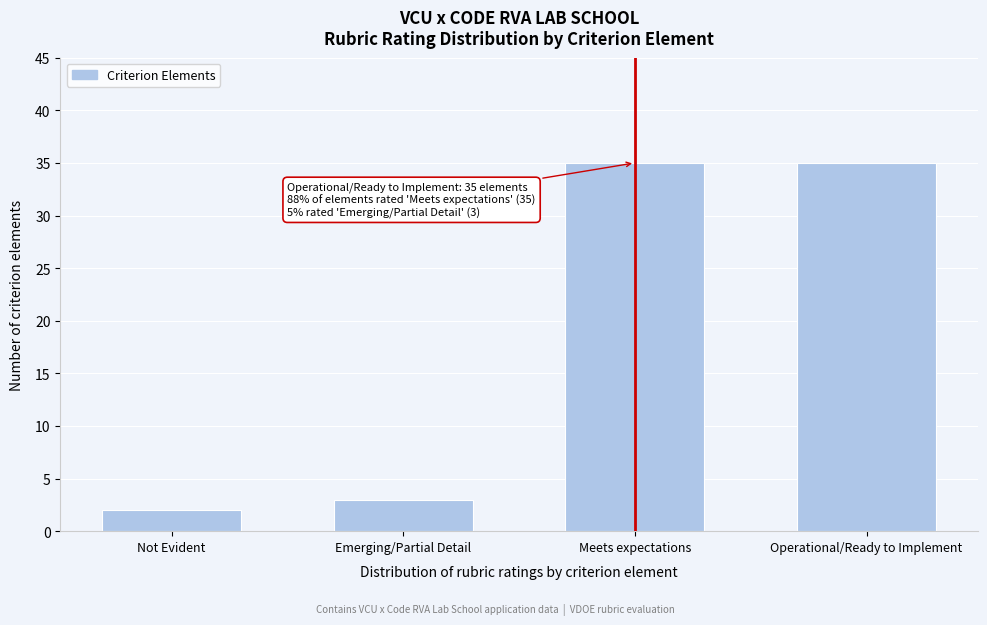

Reading left to right, transcribe all the data shown in this chart.

2	3	35	35